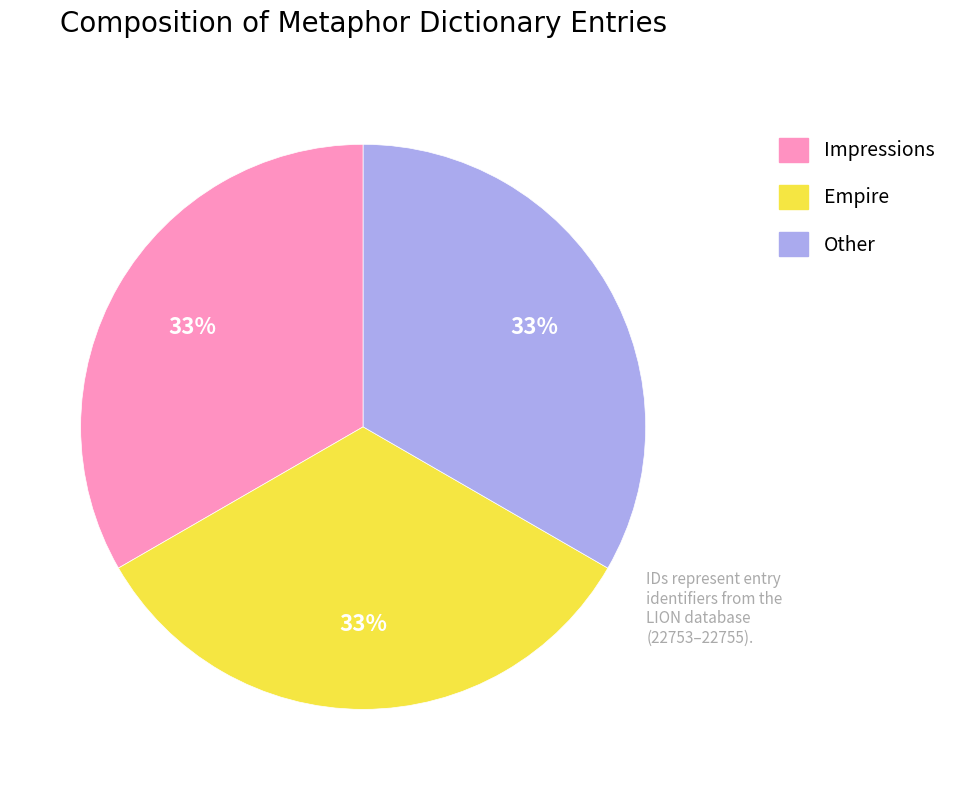

Is it true that Impressions is 33% of the pie?

True